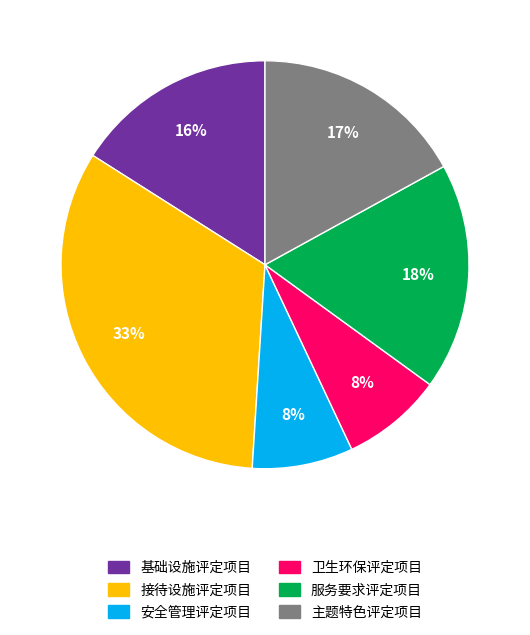

Which has a higher value, 接待设施评定项目 or 卫生环保评定项目?

接待设施评定项目